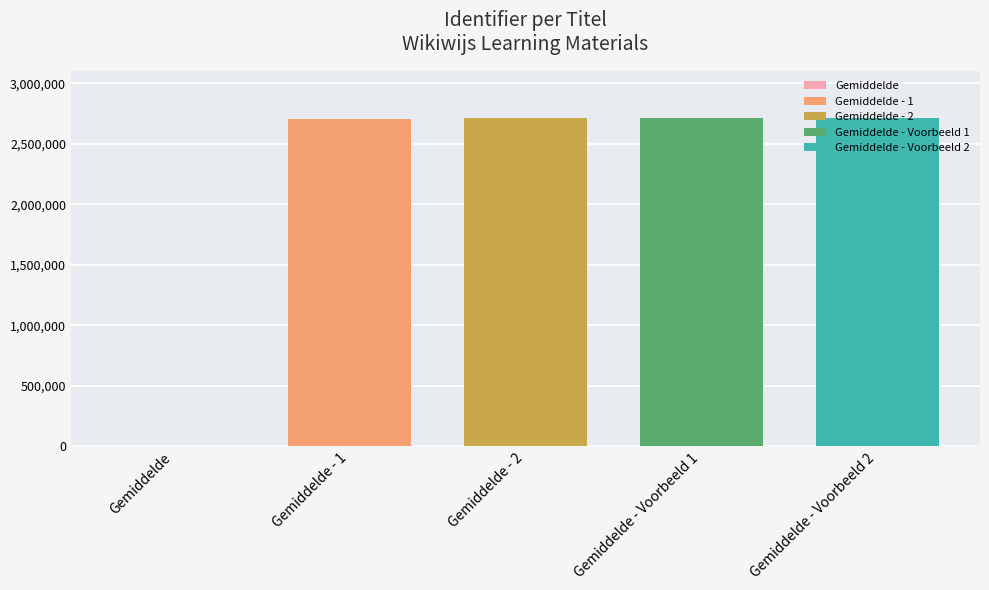

Which series has the largest range (max minus min)?

Gemiddelde - 1